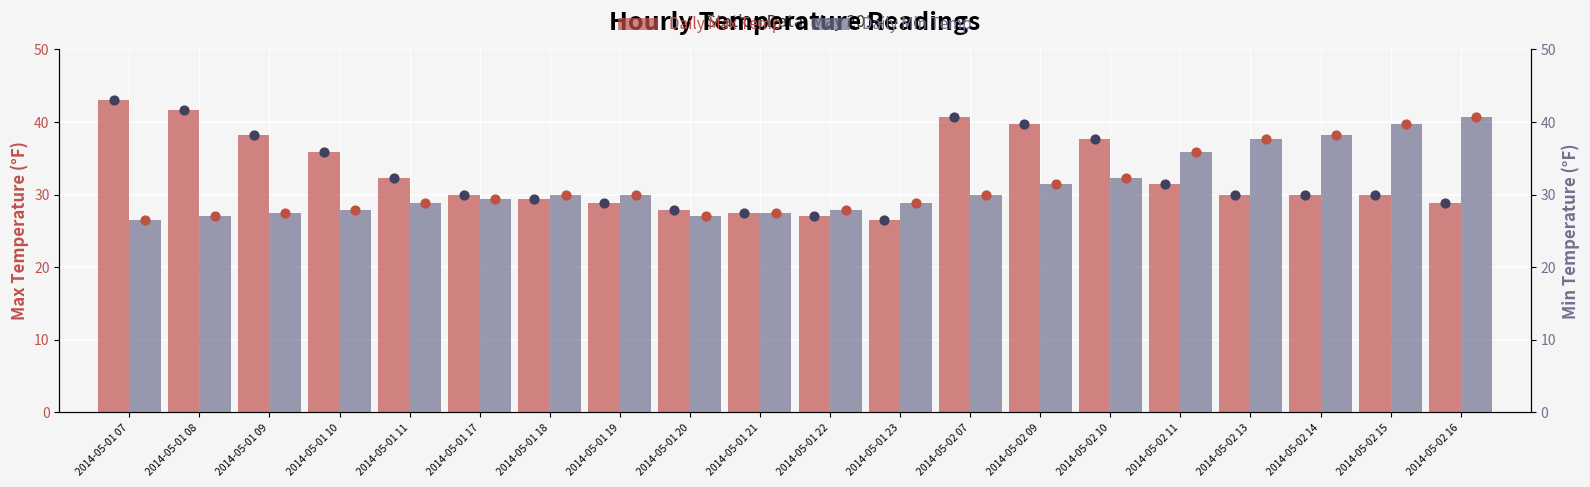

At which category is the sum across all series the highest?

2014-05-02 09